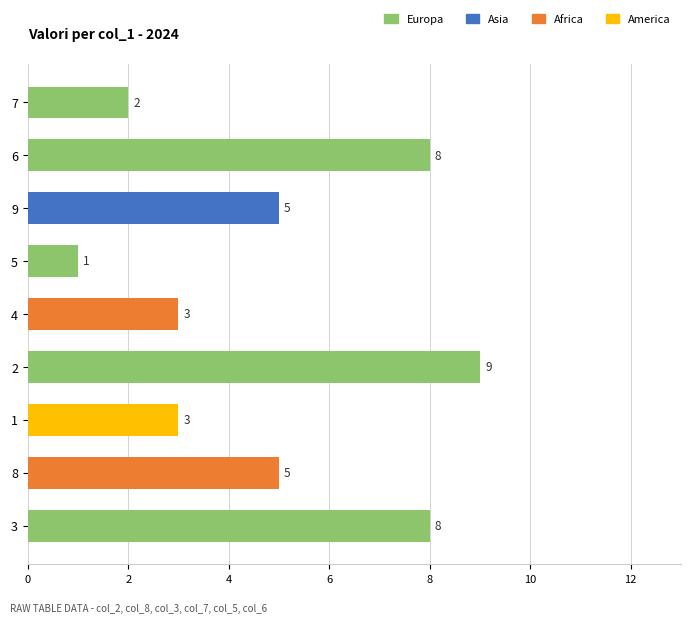

How many bars are there in total?

9